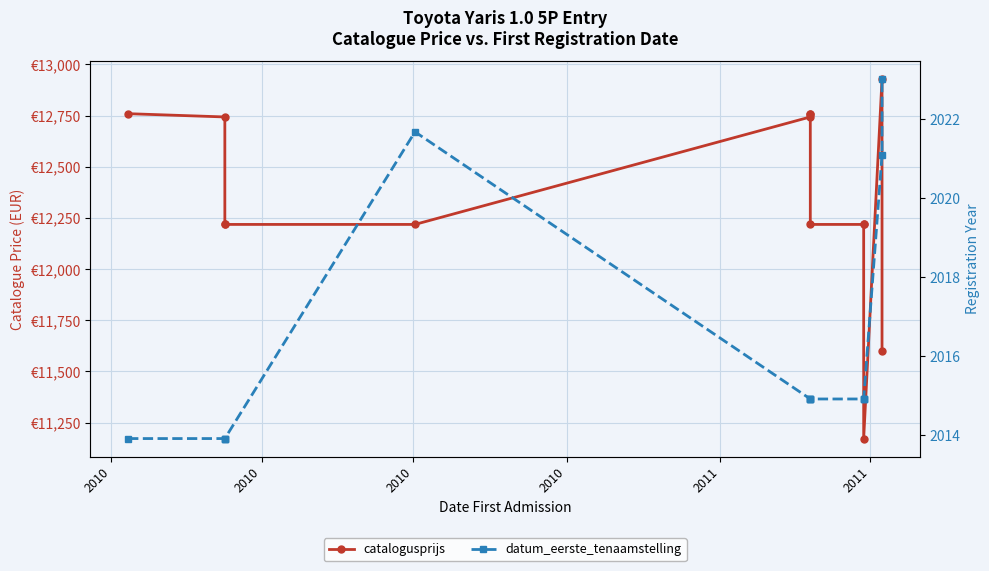

What is the difference between the maximum and minimum values in the datum_eerste_tenaamstelling series?

9.1